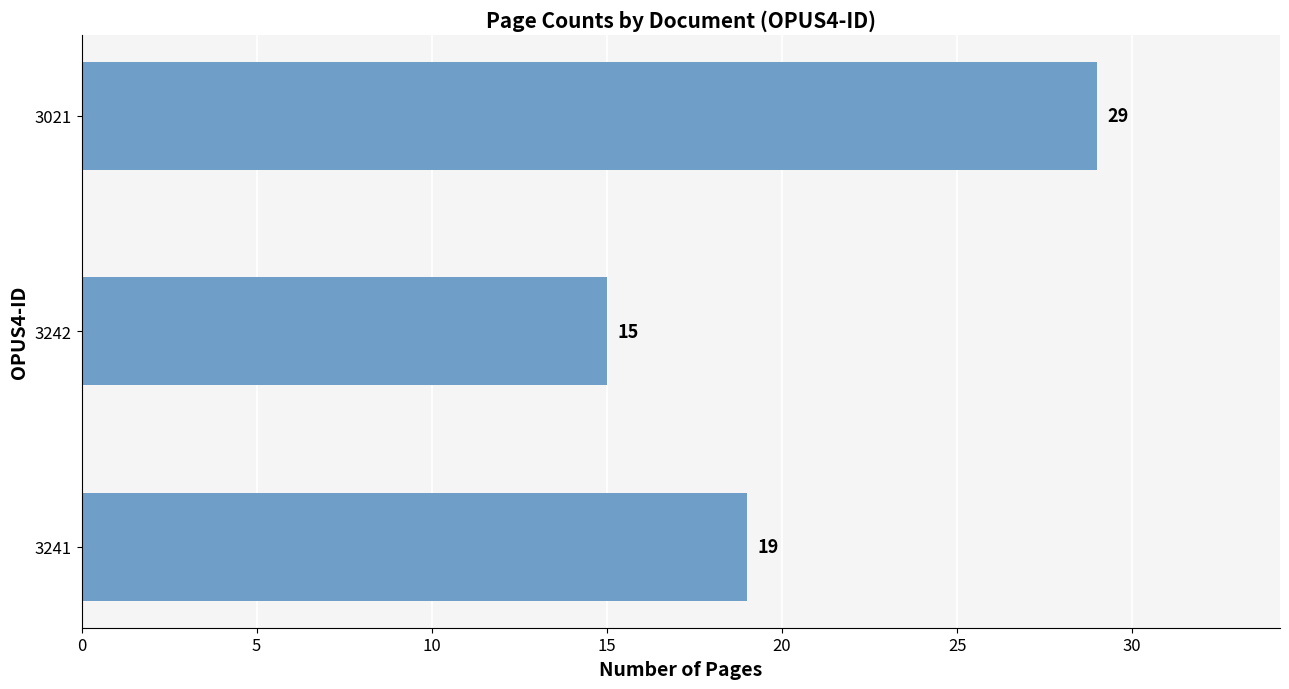

Reading bottom to top, what are all the values shown in this chart?

3241=19	3242=15	3021=29